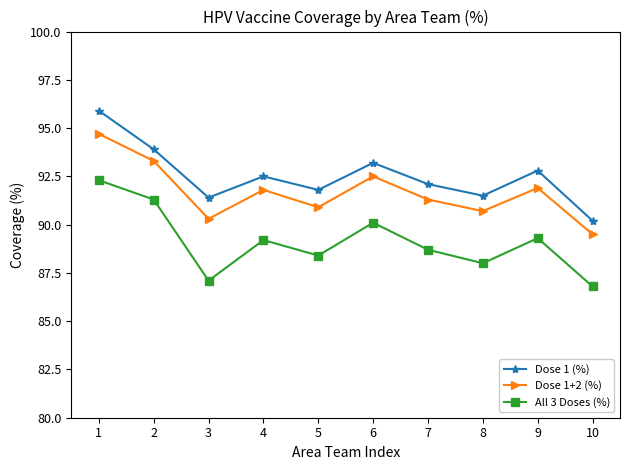

Rank the series at 2 from lowest to highest value.

All 3 Doses (%), Dose 1+2 (%), Dose 1 (%)